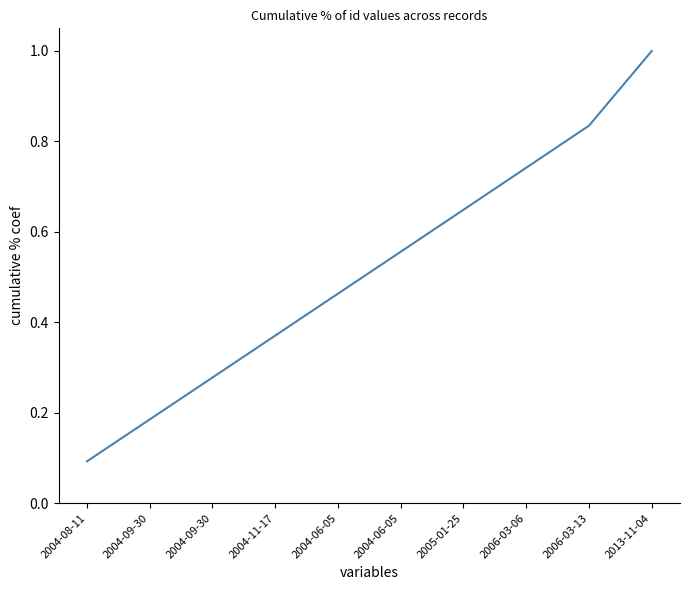

What is the average value?

0.5